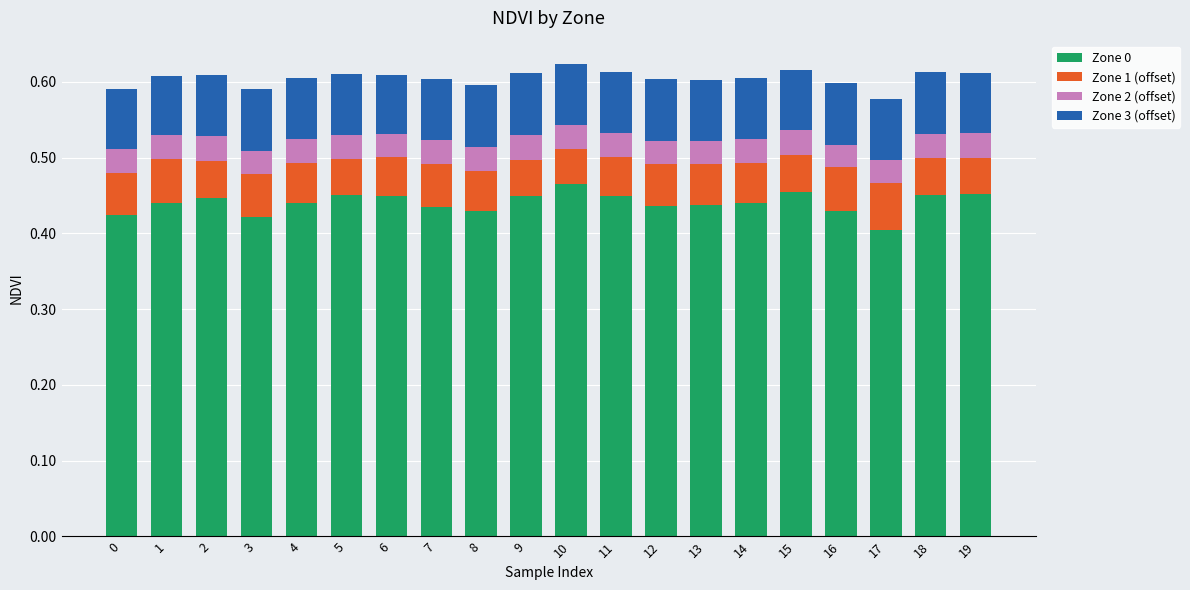

Is it true that Zone 0 equals 0.3 at 7?

False